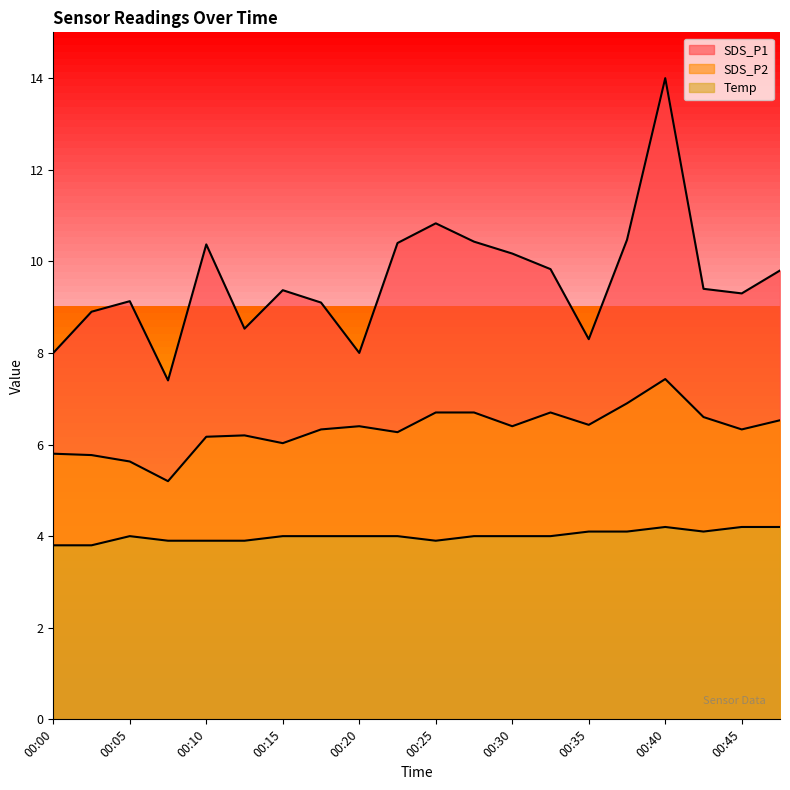

How many values in the SDS_P1 series exceed 9?

14